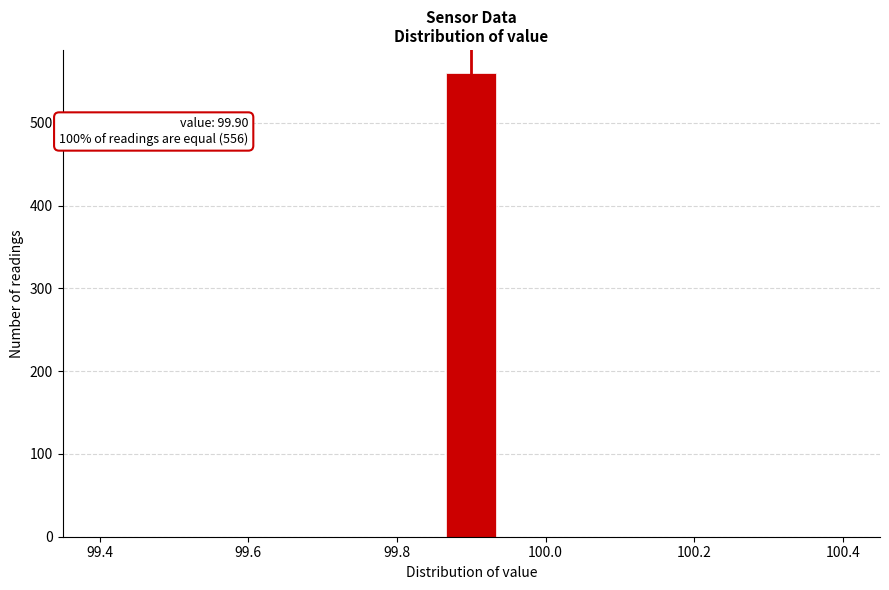

Read against the x-axis, roughly where is the centre of the tallest bar?

99.90